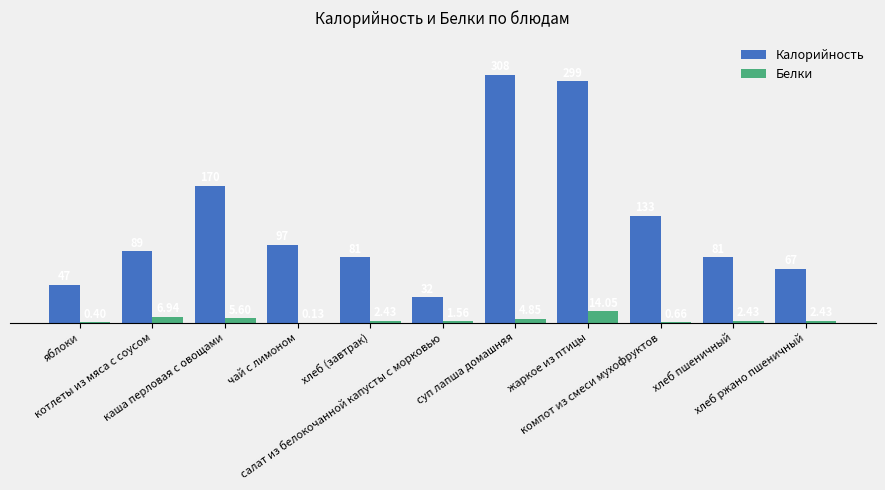

At which category is the sum across all series the highest?

жаркое из птицы